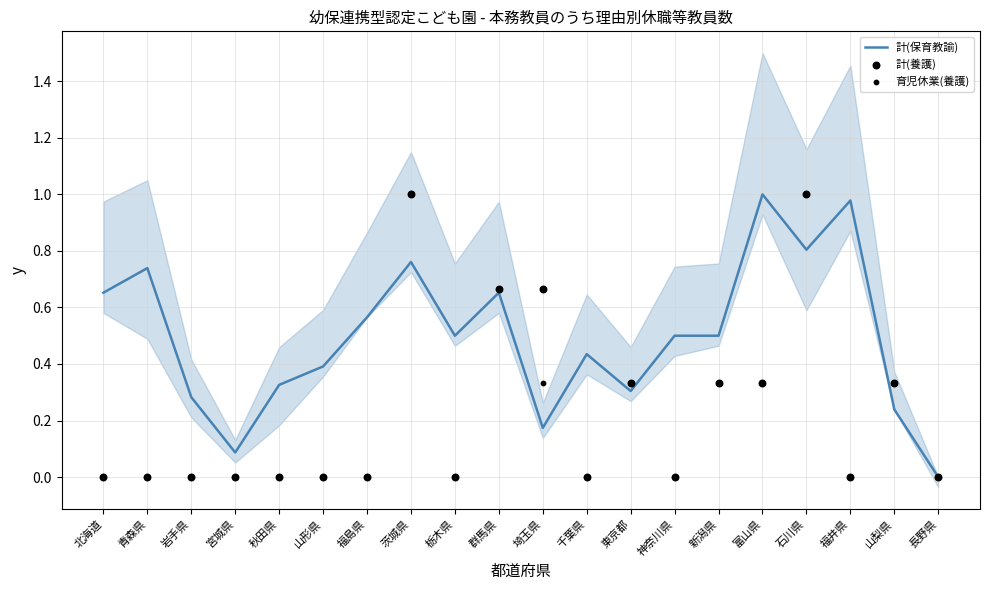

Is the value of 計(養護) at 新潟県 greater than the value of 育児休業(養護) at 秋田県?

Yes